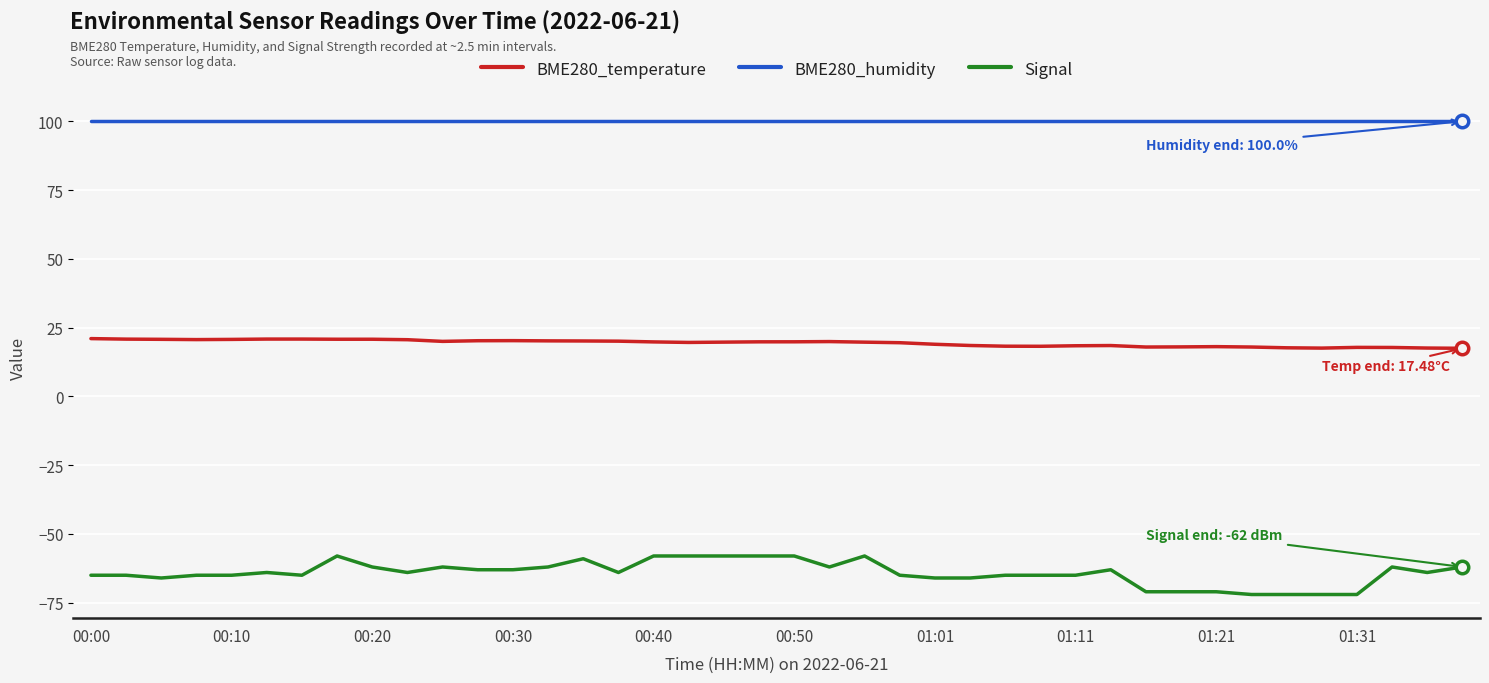

Which series has the widest spread of values?

Signal